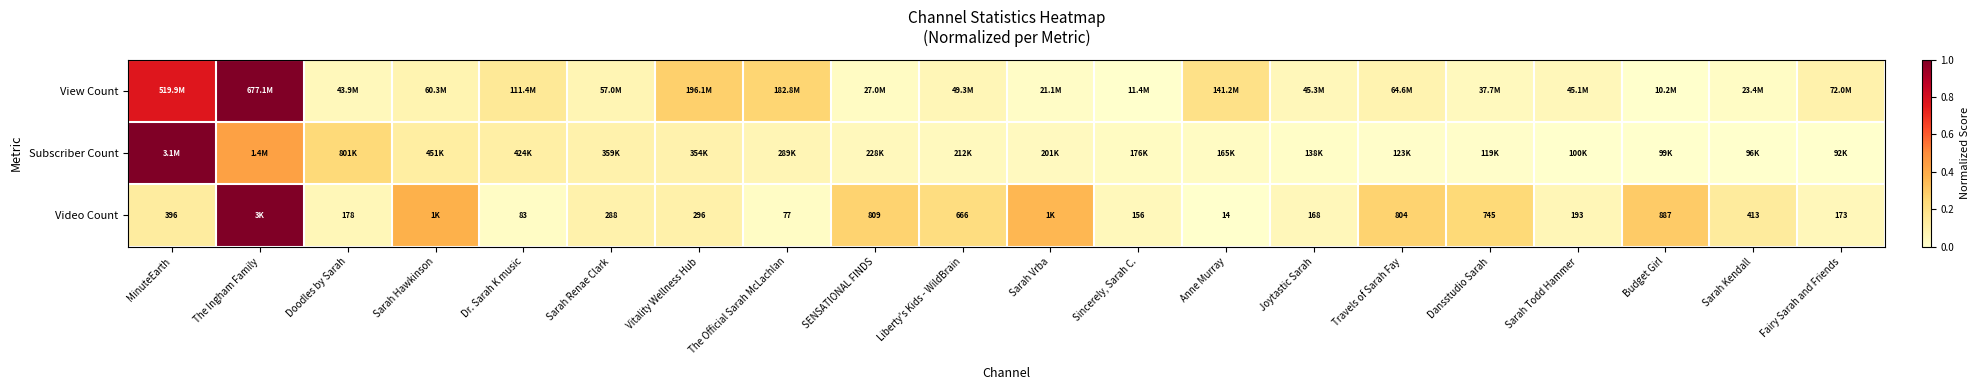

What is the difference between the second highest and minimum values in the Subscriber Count series?

0.4